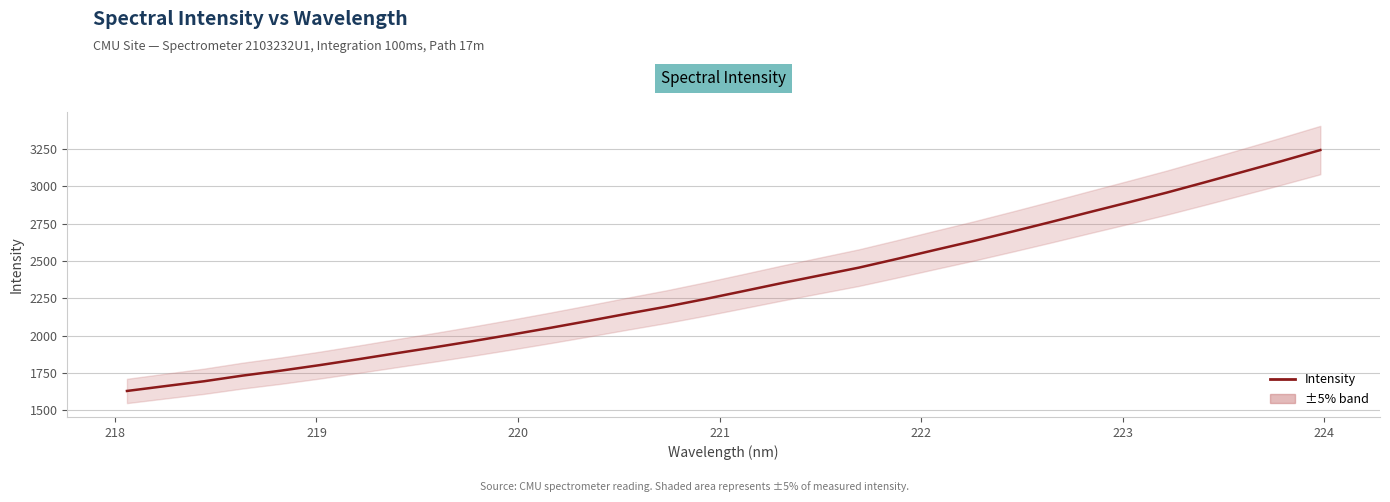

What is the difference between the maximum and second lowest values?

1582.5